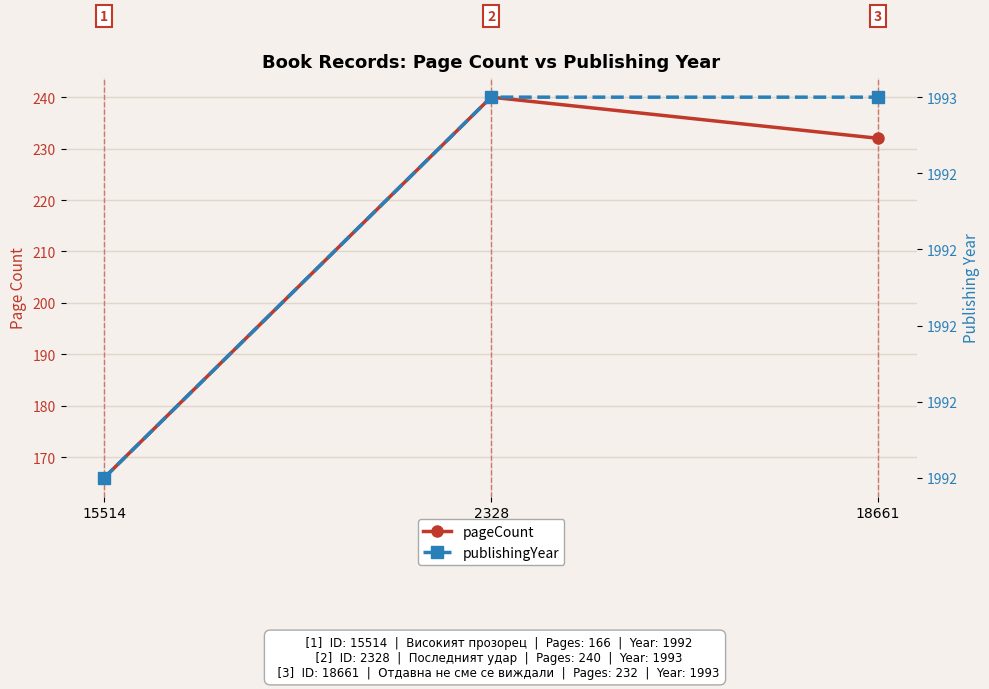

What is the total value across all series at 15514?

2158